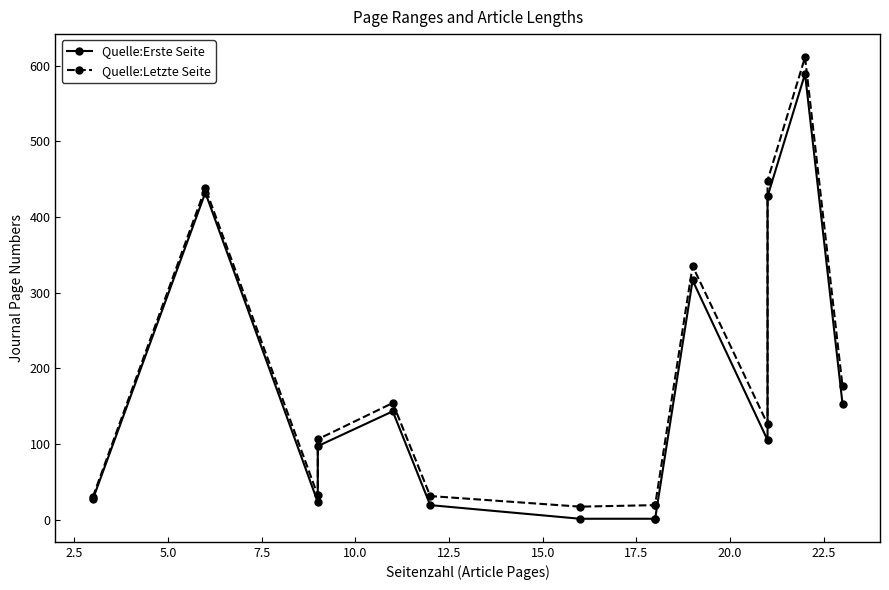

True or false: Quelle:Letzte Seite and Quelle:Erste Seite intersect in this chart.

False